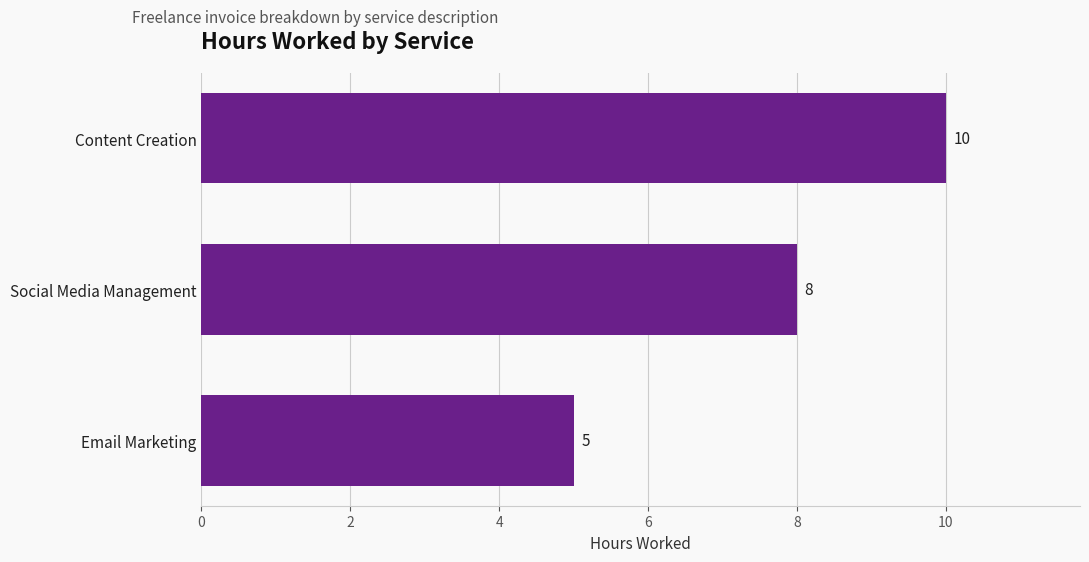

Reading top to bottom, extract all data points from this chart.

Content Creation=10	Social Media Management=8	Email Marketing=5